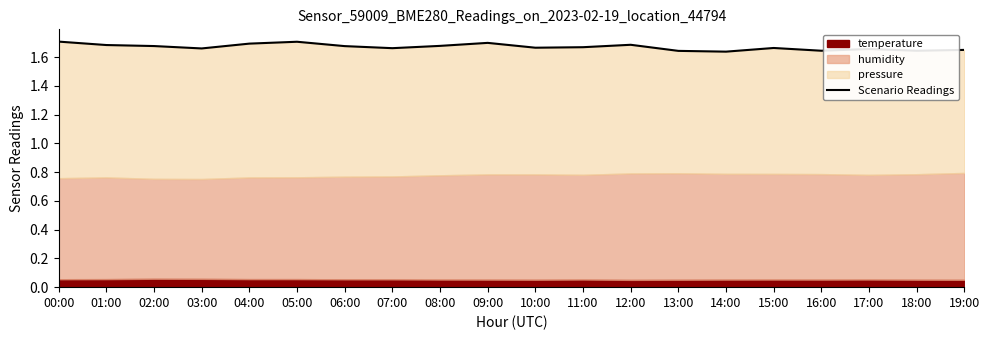

List the labels in order of value, smallest first.

14:00, 13:00, 18:00, 16:00, 19:00, 17:00, 03:00, 07:00, 15:00, 10:00, 11:00, 06:00, 02:00, 08:00, 01:00, 12:00, 04:00, 09:00, 05:00, 00:00